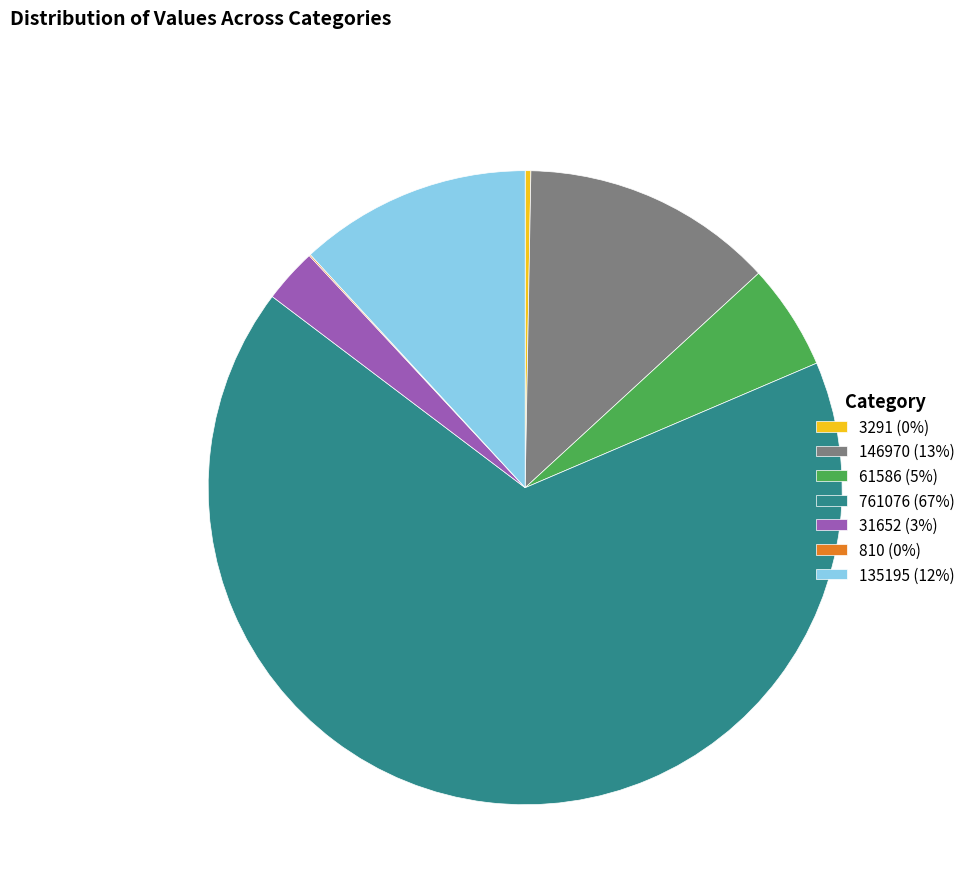

Which has a higher value, 146970 (13%) or 31652 (3%)?

146970 (13%)